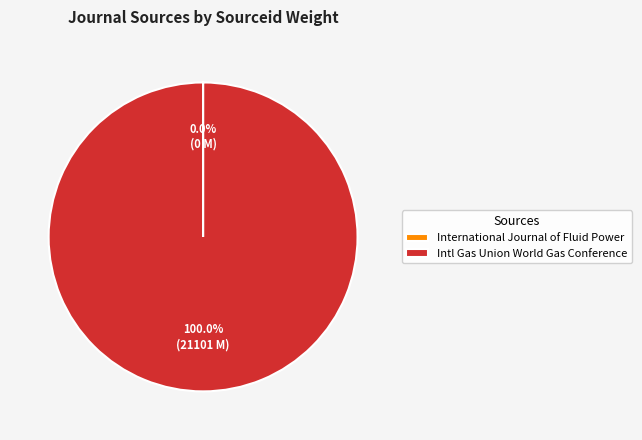

Which slice is the largest?

Intl Gas Union World Gas Conference